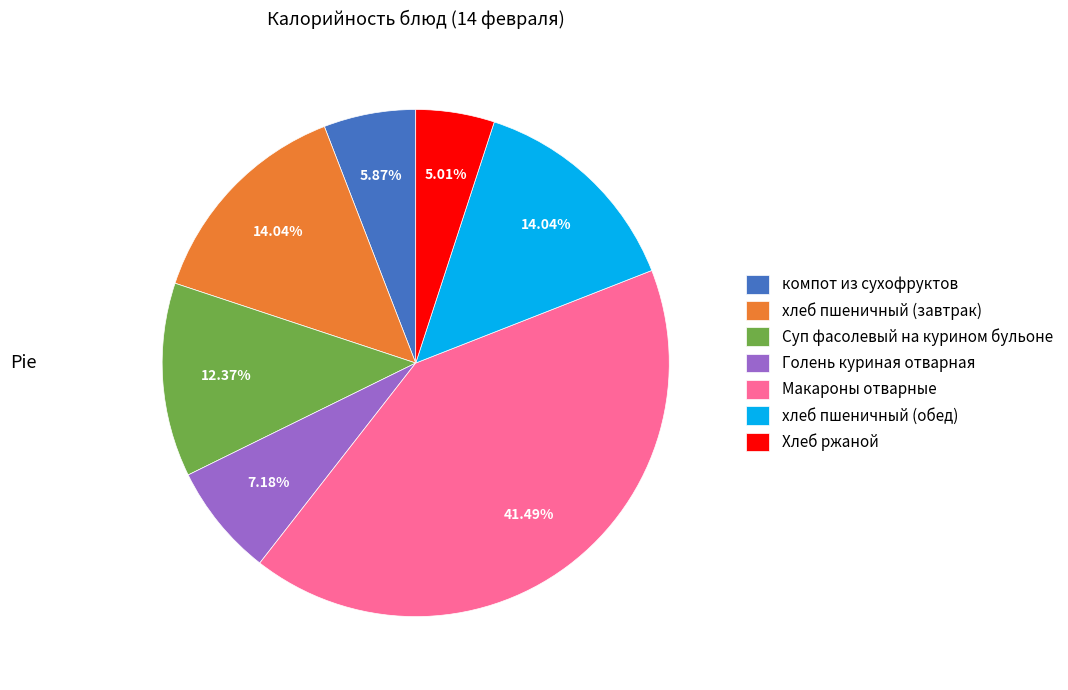

Is it true that Хлеб ржаной is 5% of the pie?

True